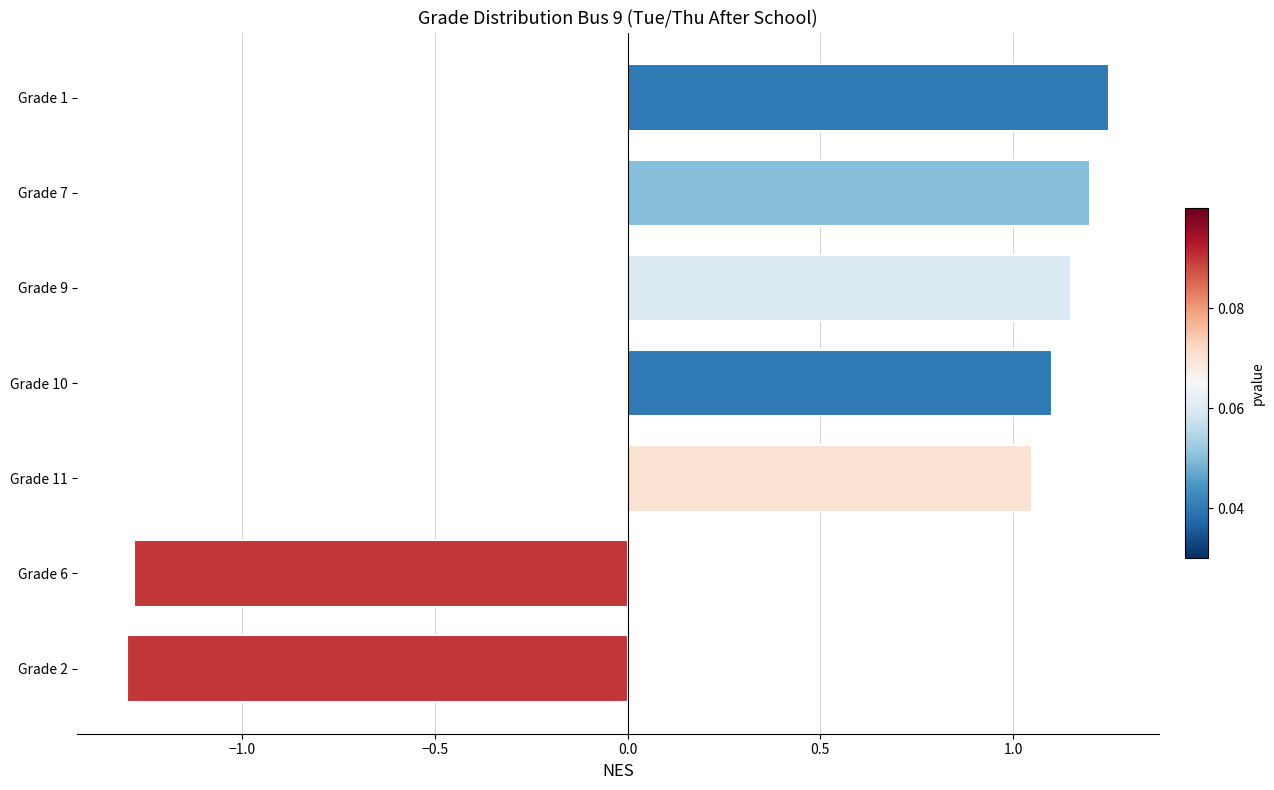

What is the approximate value at Grade 6?

-1.3